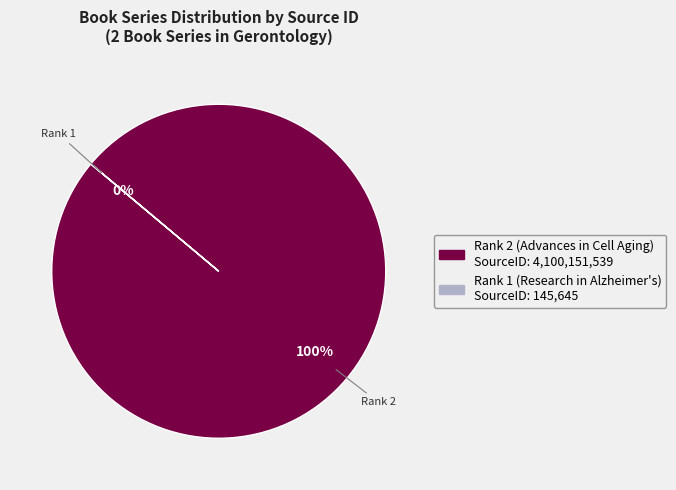

Rank the categories by value from highest to lowest.

Rank 2 (Advances in Cell Aging), Rank 1 (Research in Alzheimer's)